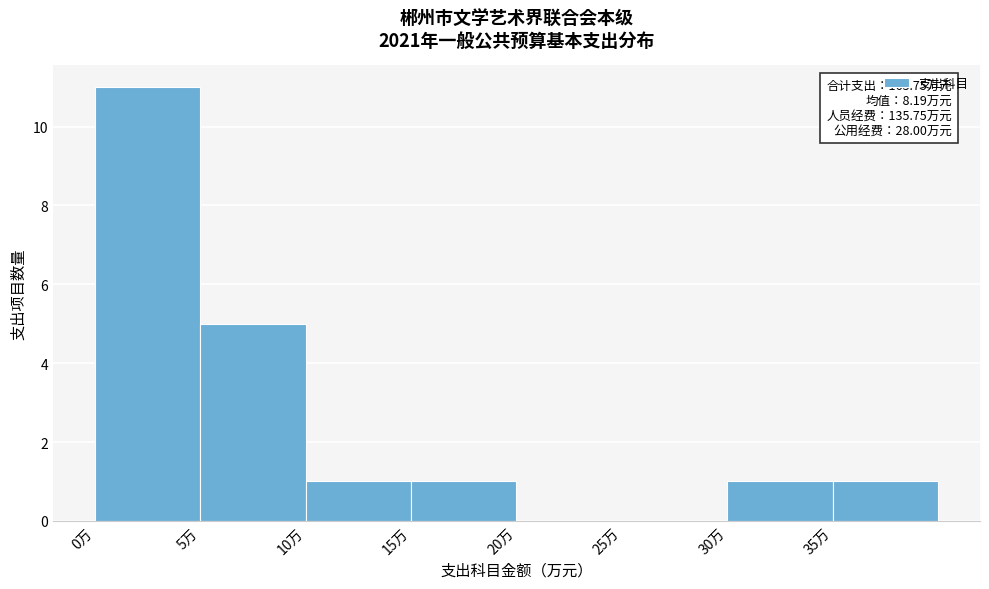

Which range on the x-axis has the tallest bar?

0 to 5